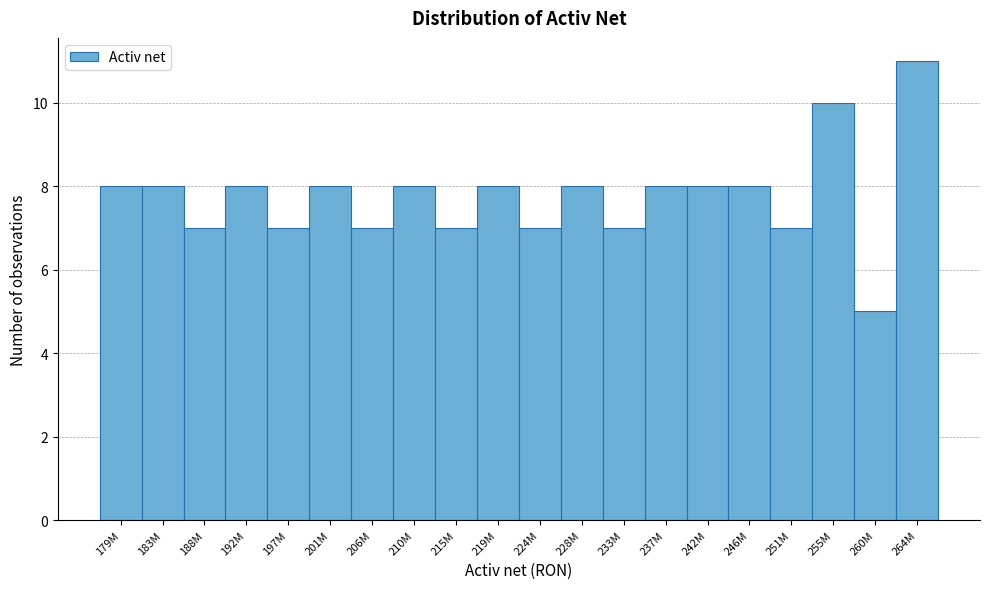

Reading left to right, what are all the values shown in this chart?

8	8	7	8	7	8	7	8	7	8	7	8	7	8	8	8	7	10	5	11